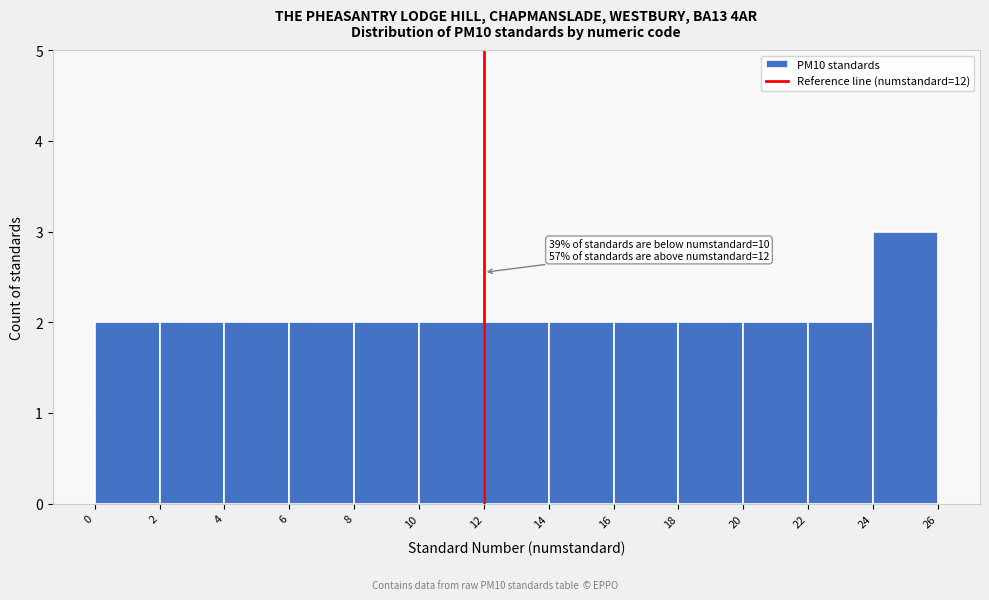

Over which range of the x-axis is the bar tallest?

24 to 26